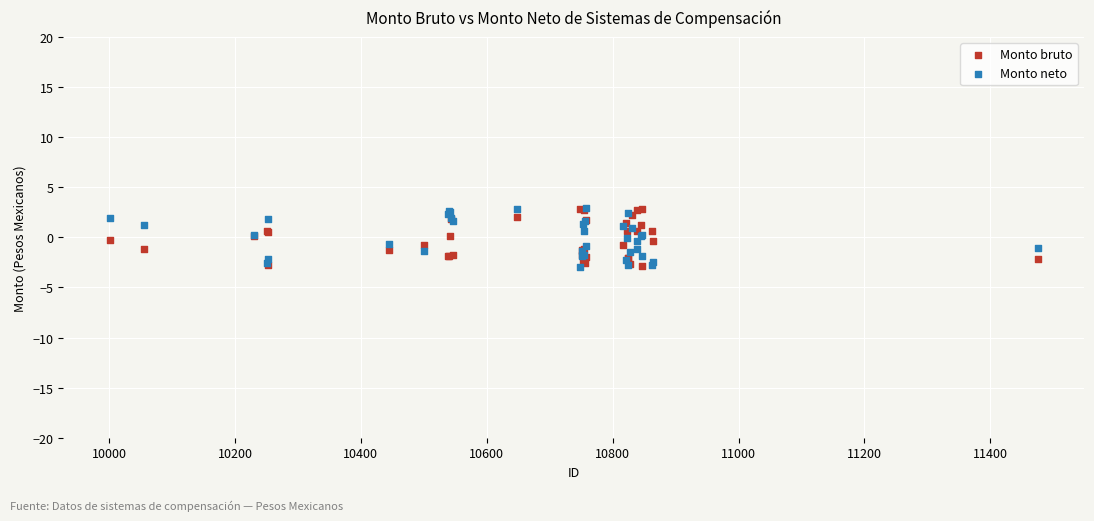

What are all the series names shown in the legend?

Monto bruto, Monto neto